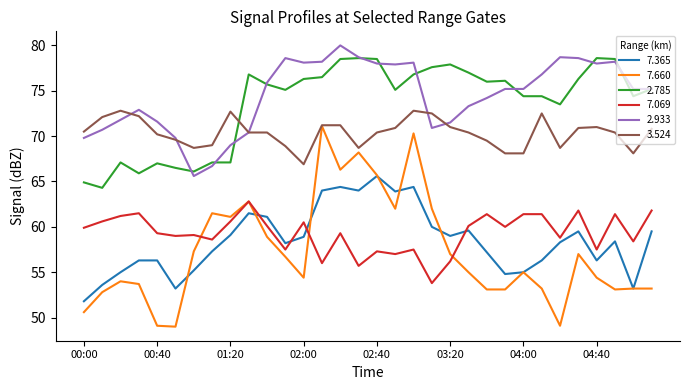

Count the number of data series in this chart.

6